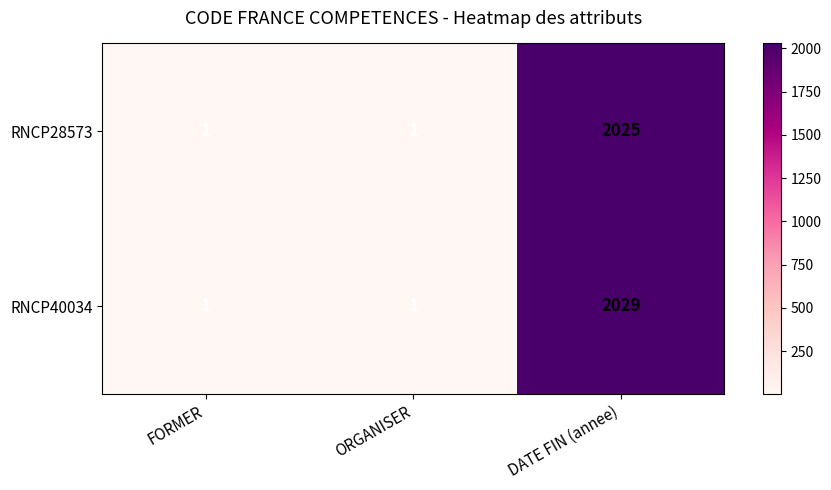

What is the highest value of the RNCP40034 series?

2029